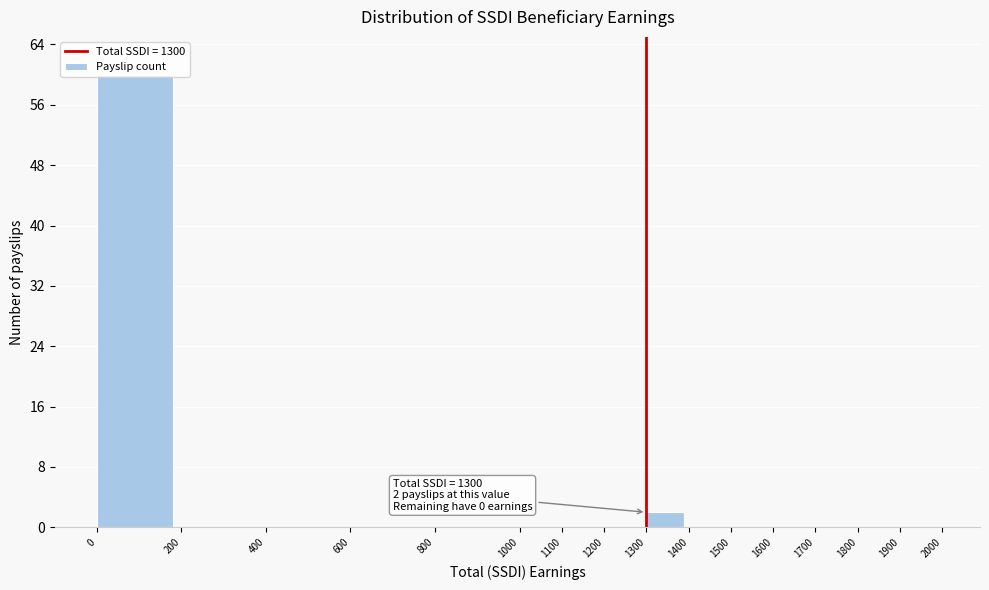

Which range on the x-axis has the tallest bar?

0 to 200